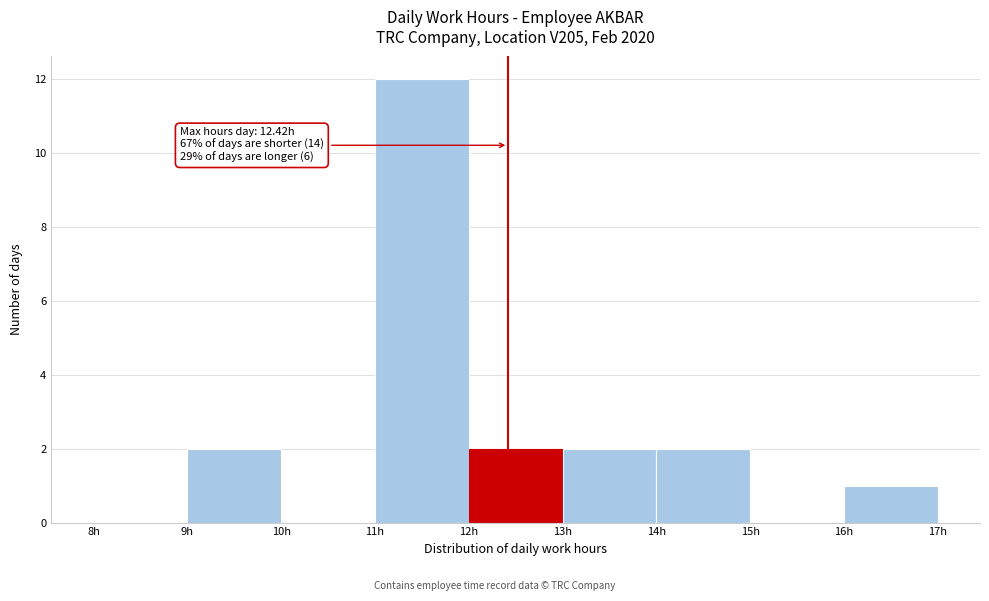

Over which range of the x-axis is the bar tallest?

11 to 12